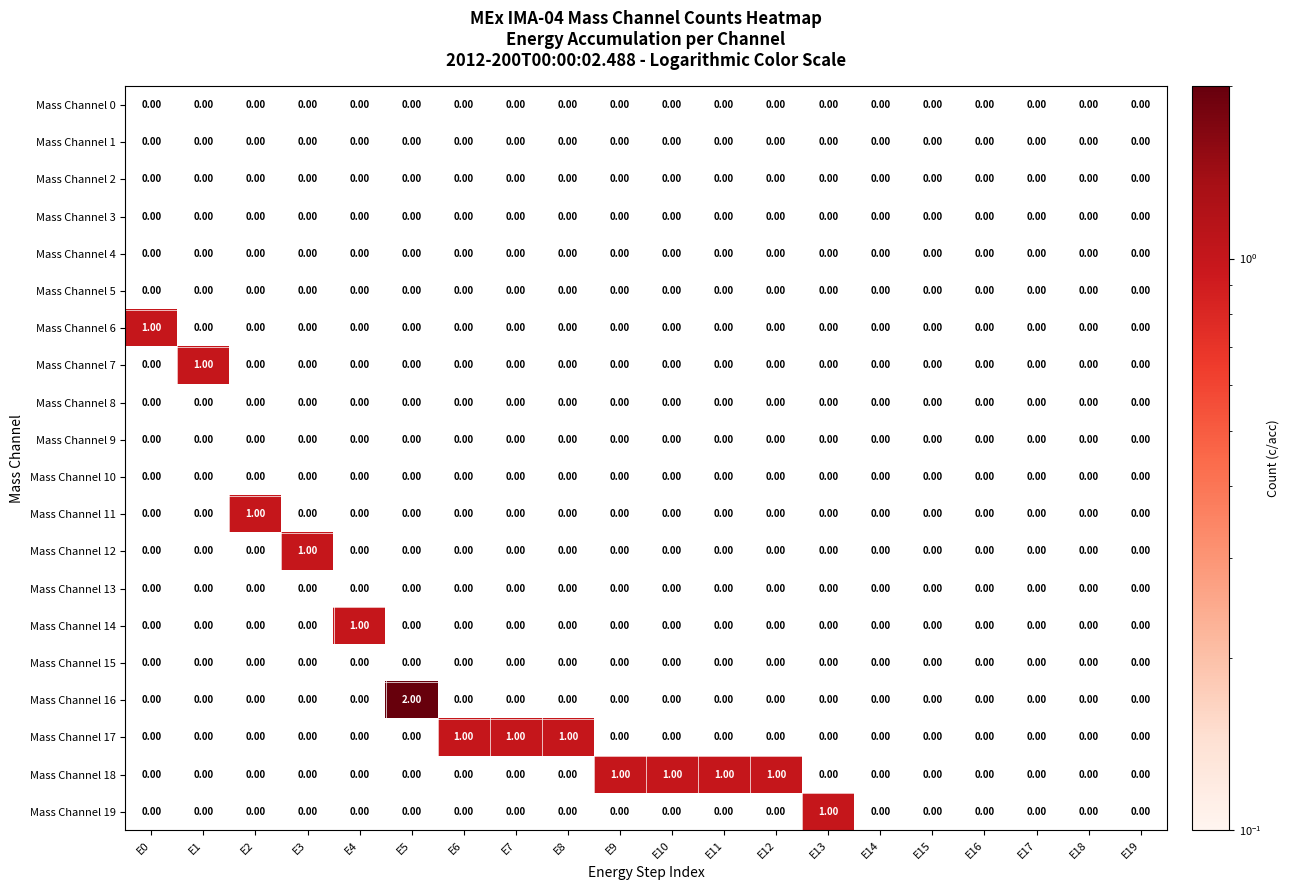

How many series are shown in this chart?

20